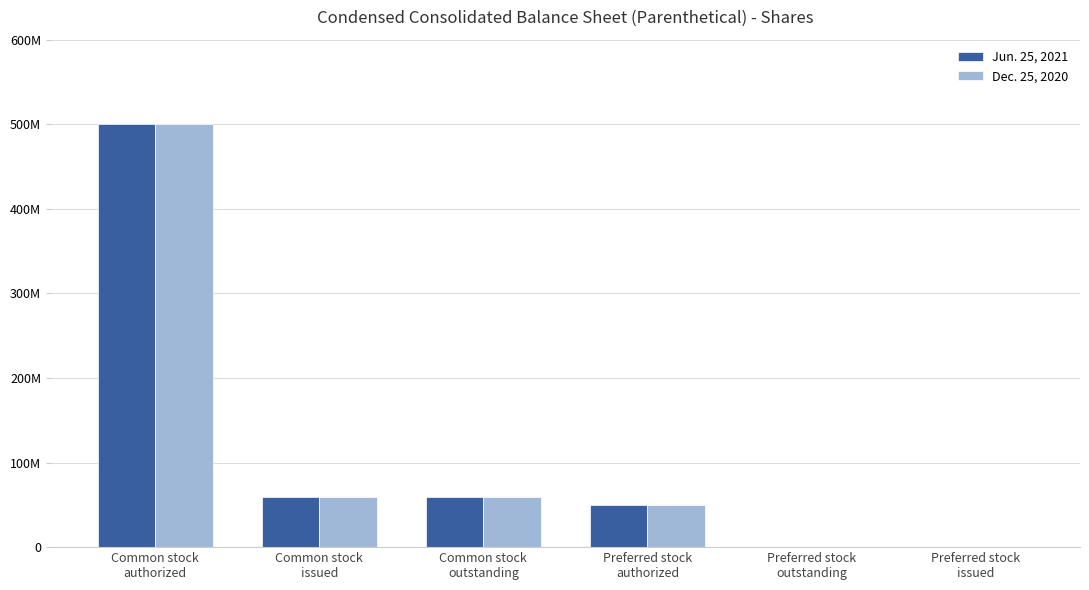

Rank the series at Preferred stock
issued from highest to lowest value.

Jun. 25, 2021, Dec. 25, 2020